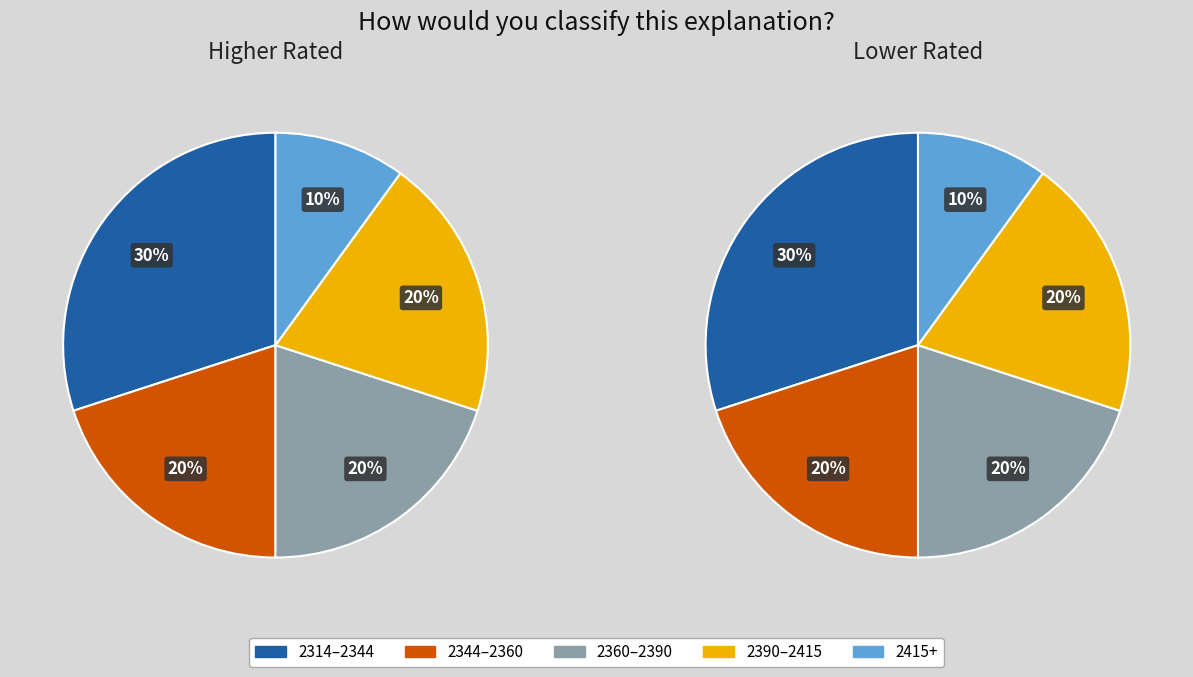

The 2413 slice represents 1% of the pie. True or false?

False